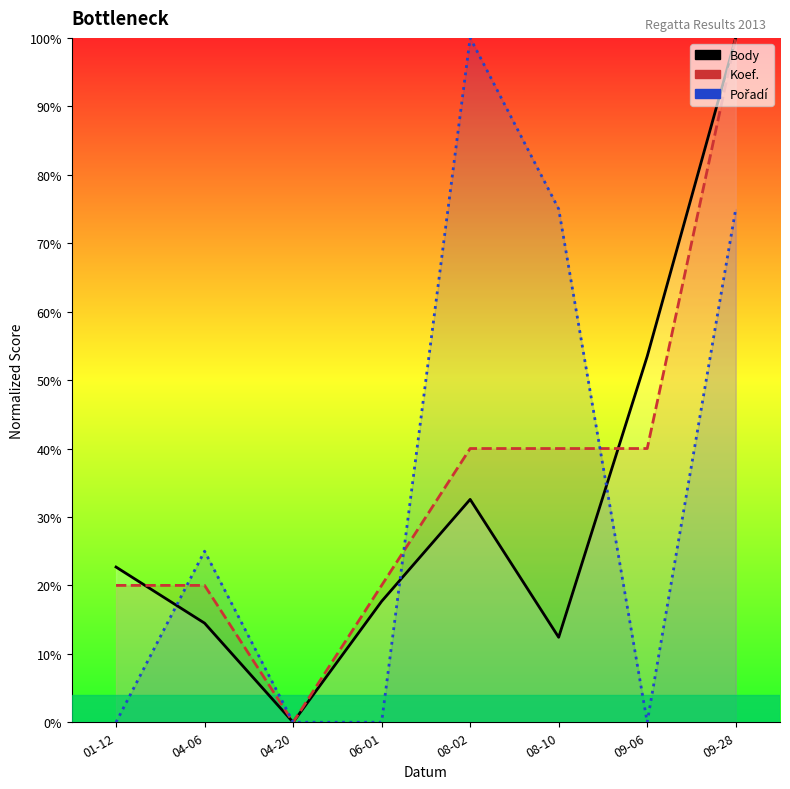

How many values in the Body series exceed 22?

4